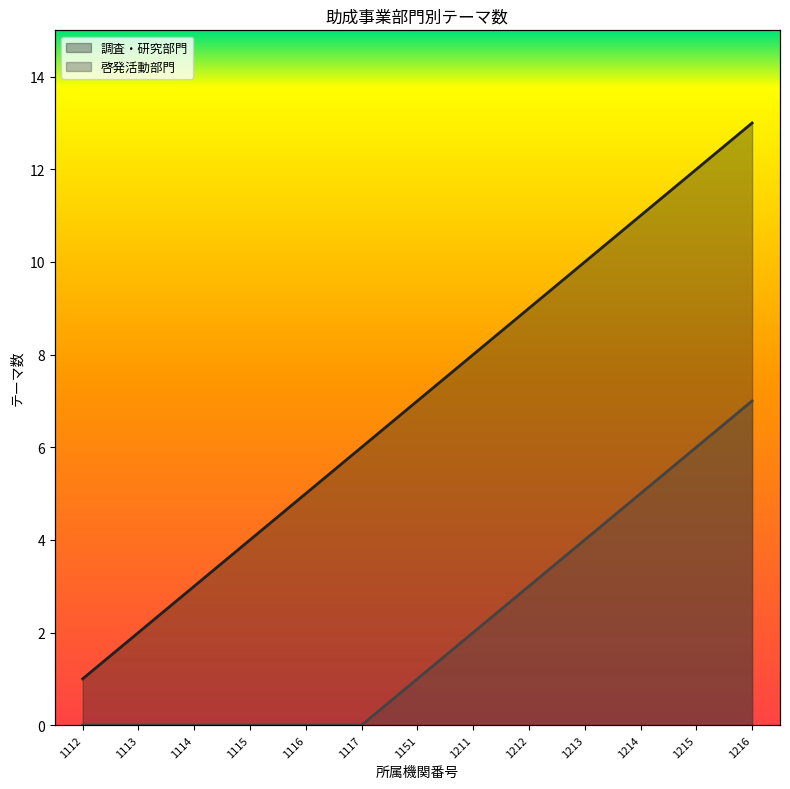

True or false: 啓発活動部門 and 調査・研究部門 intersect in this chart.

False